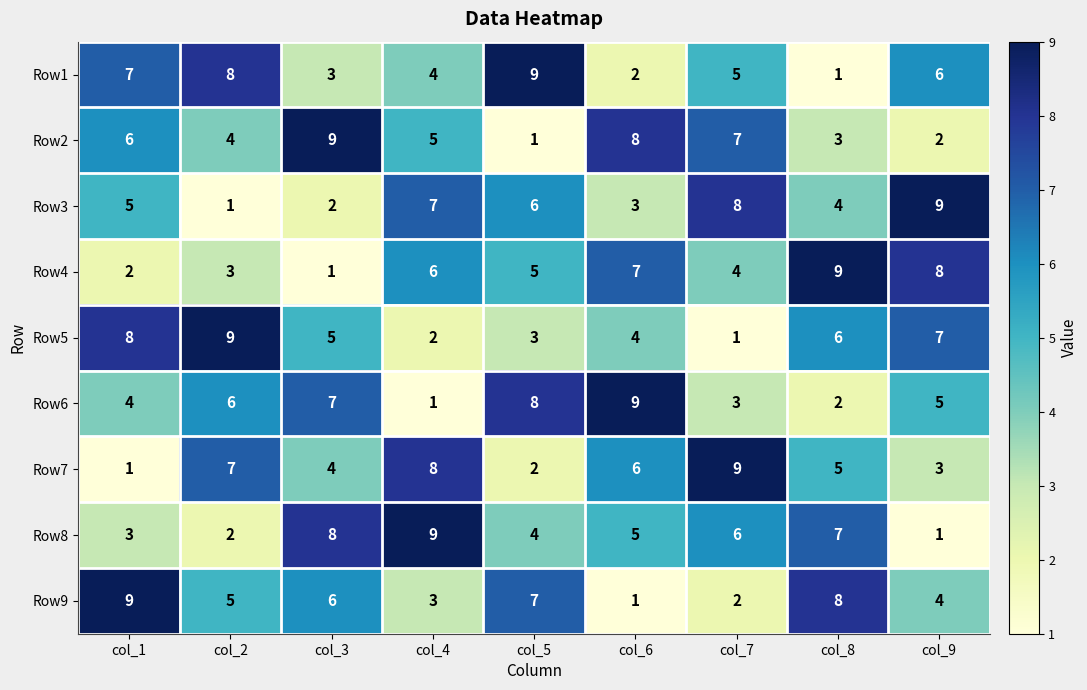

What is the total value across all series at col_1?

45